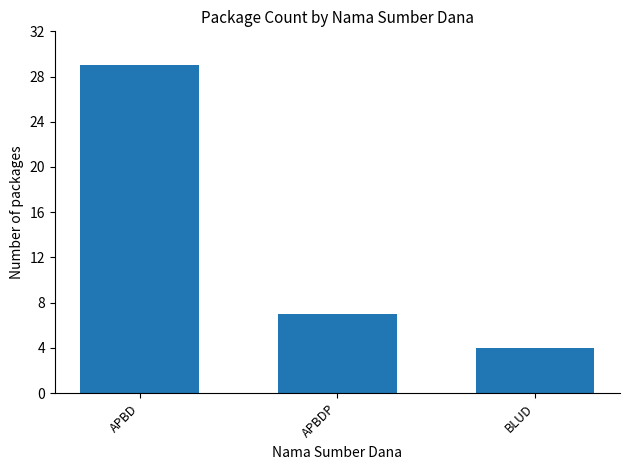

How many series are shown in this chart?

1